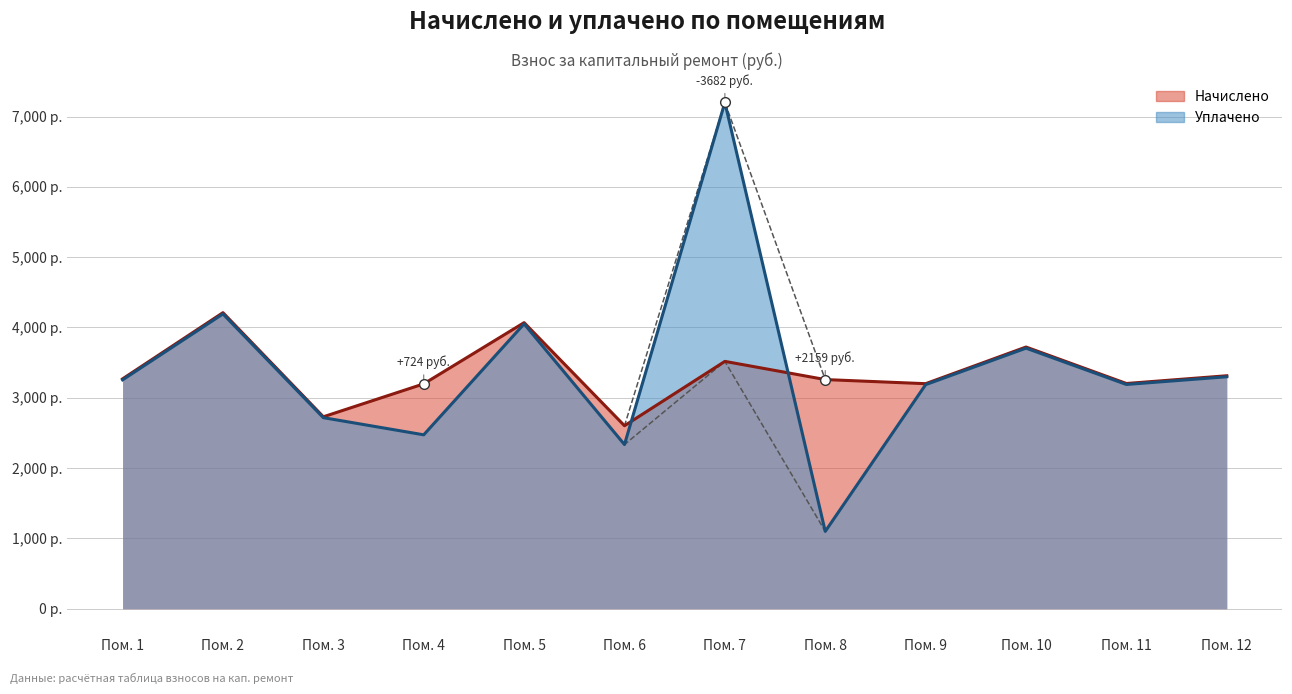

Between which two adjacent categories do Уплачено and Начислено first intersect?

Пом. 6 and Пом. 7